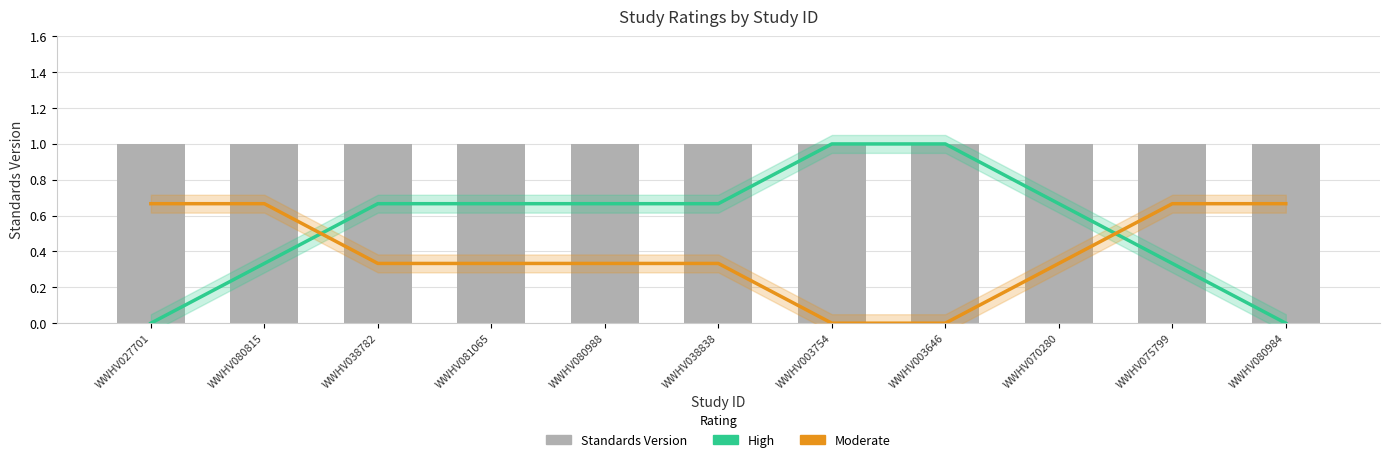

Are the bars horizontal?

No